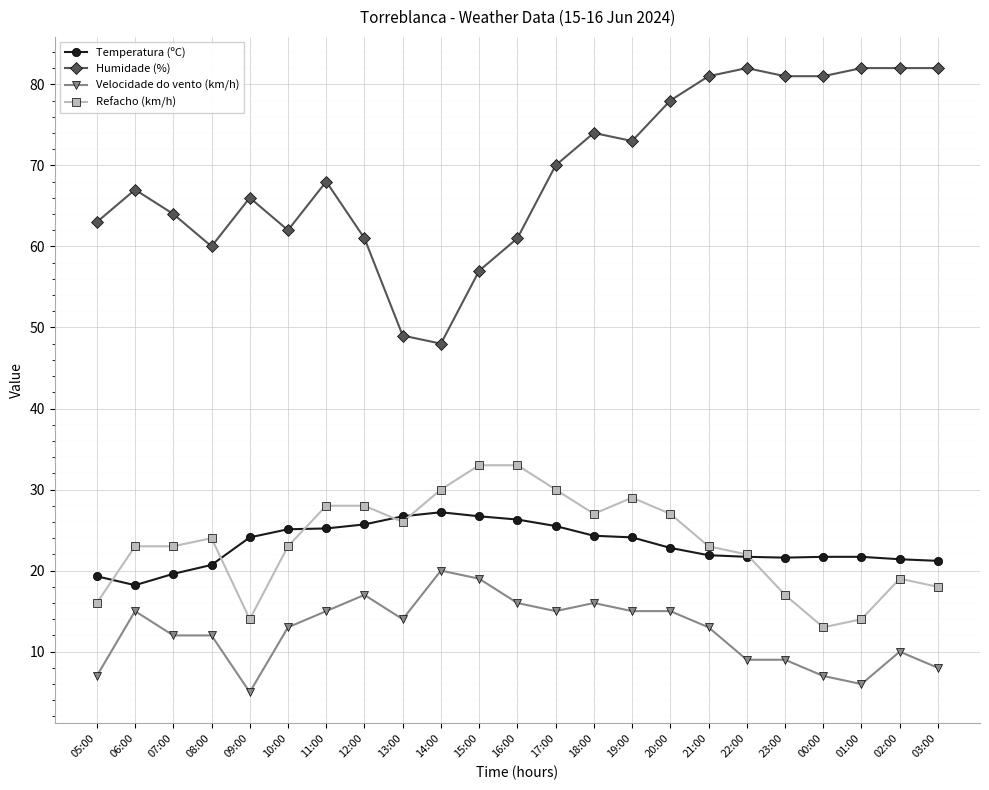

True or false: Refacho (km/h) and Humidade (%) intersect in this chart.

False